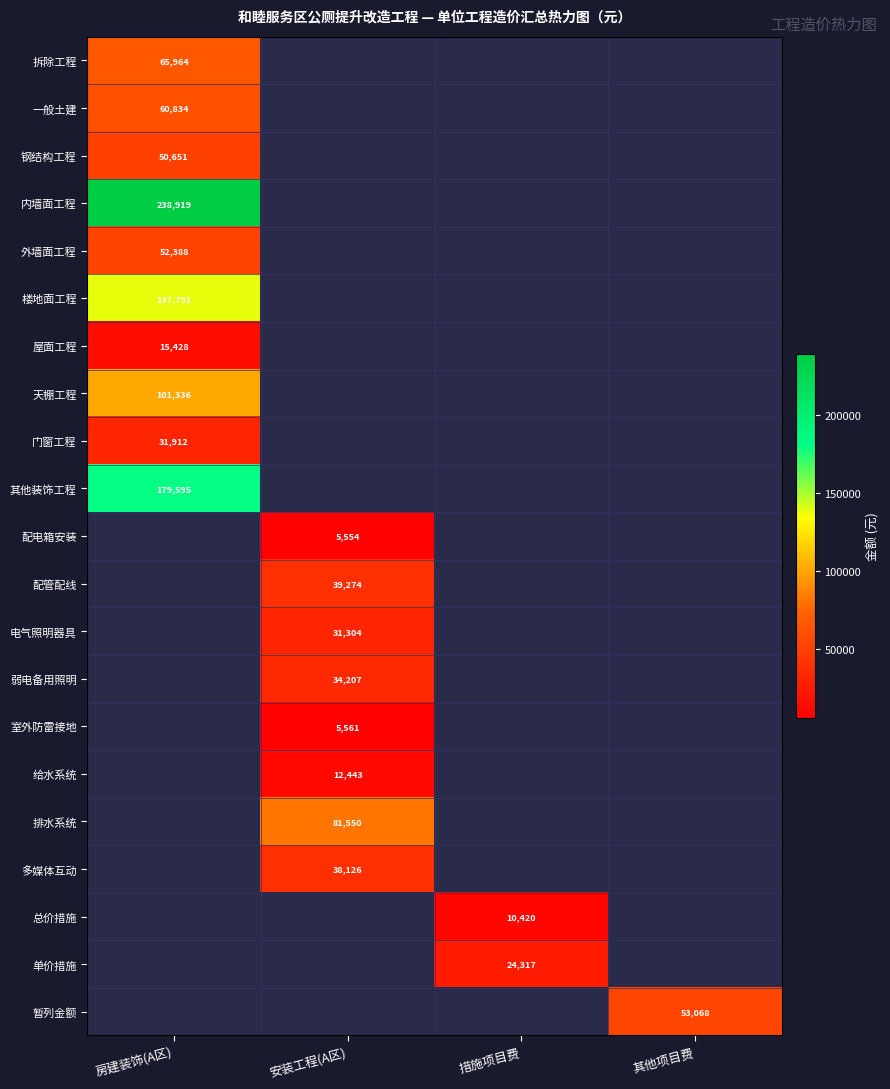

The 多媒体互动 series shows 38126 at 安装工程(A区). True or false?

True